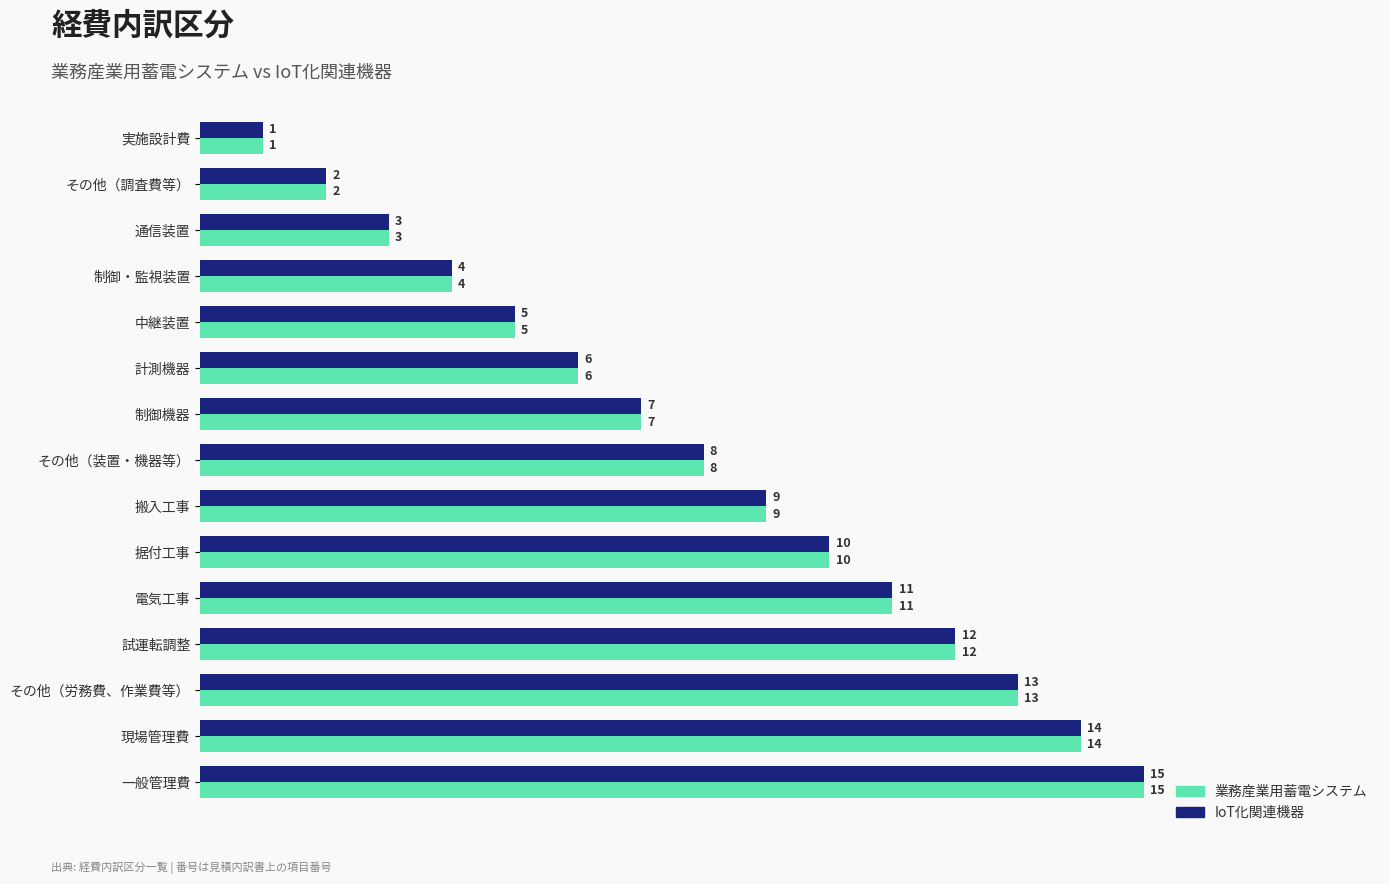

Where is IoT化関連機器 nearest to the value 8?

その他（装置・機器等）